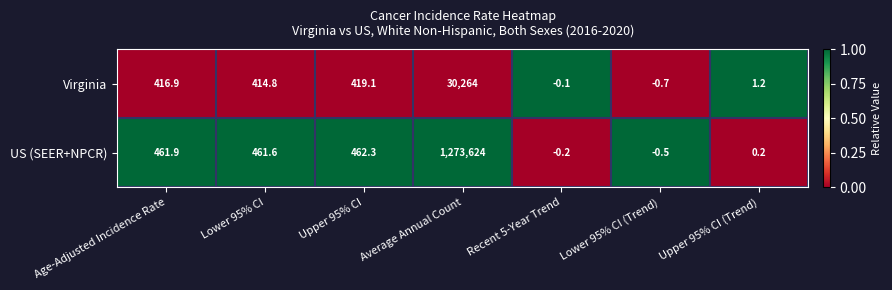

The Virginia series shows 1.6 at Upper 95% CI (Trend). True or false?

False